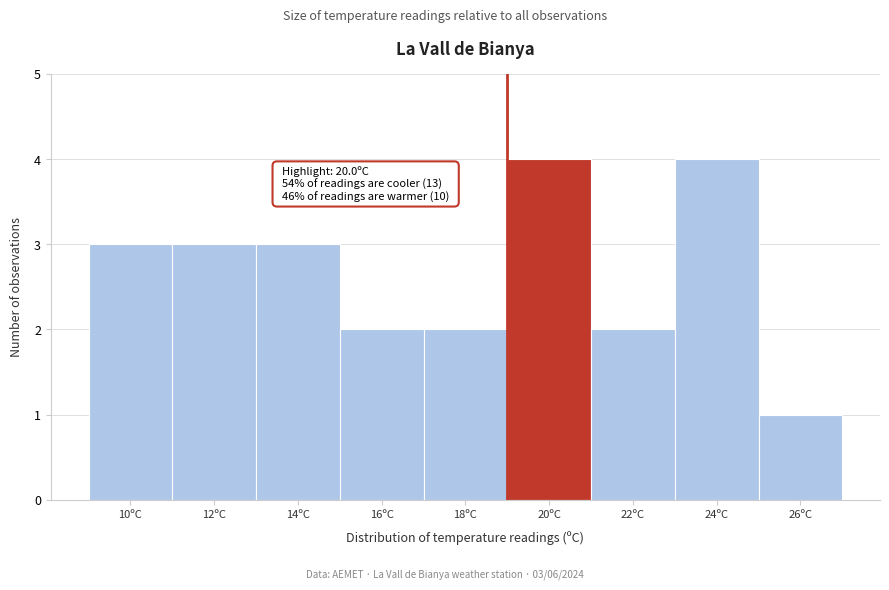

Reading left to right, what are all the values shown in this chart?

10ºC=3	12ºC=3	14ºC=3	16ºC=2	18ºC=2	20ºC=4	22ºC=2	24ºC=4	26ºC=1